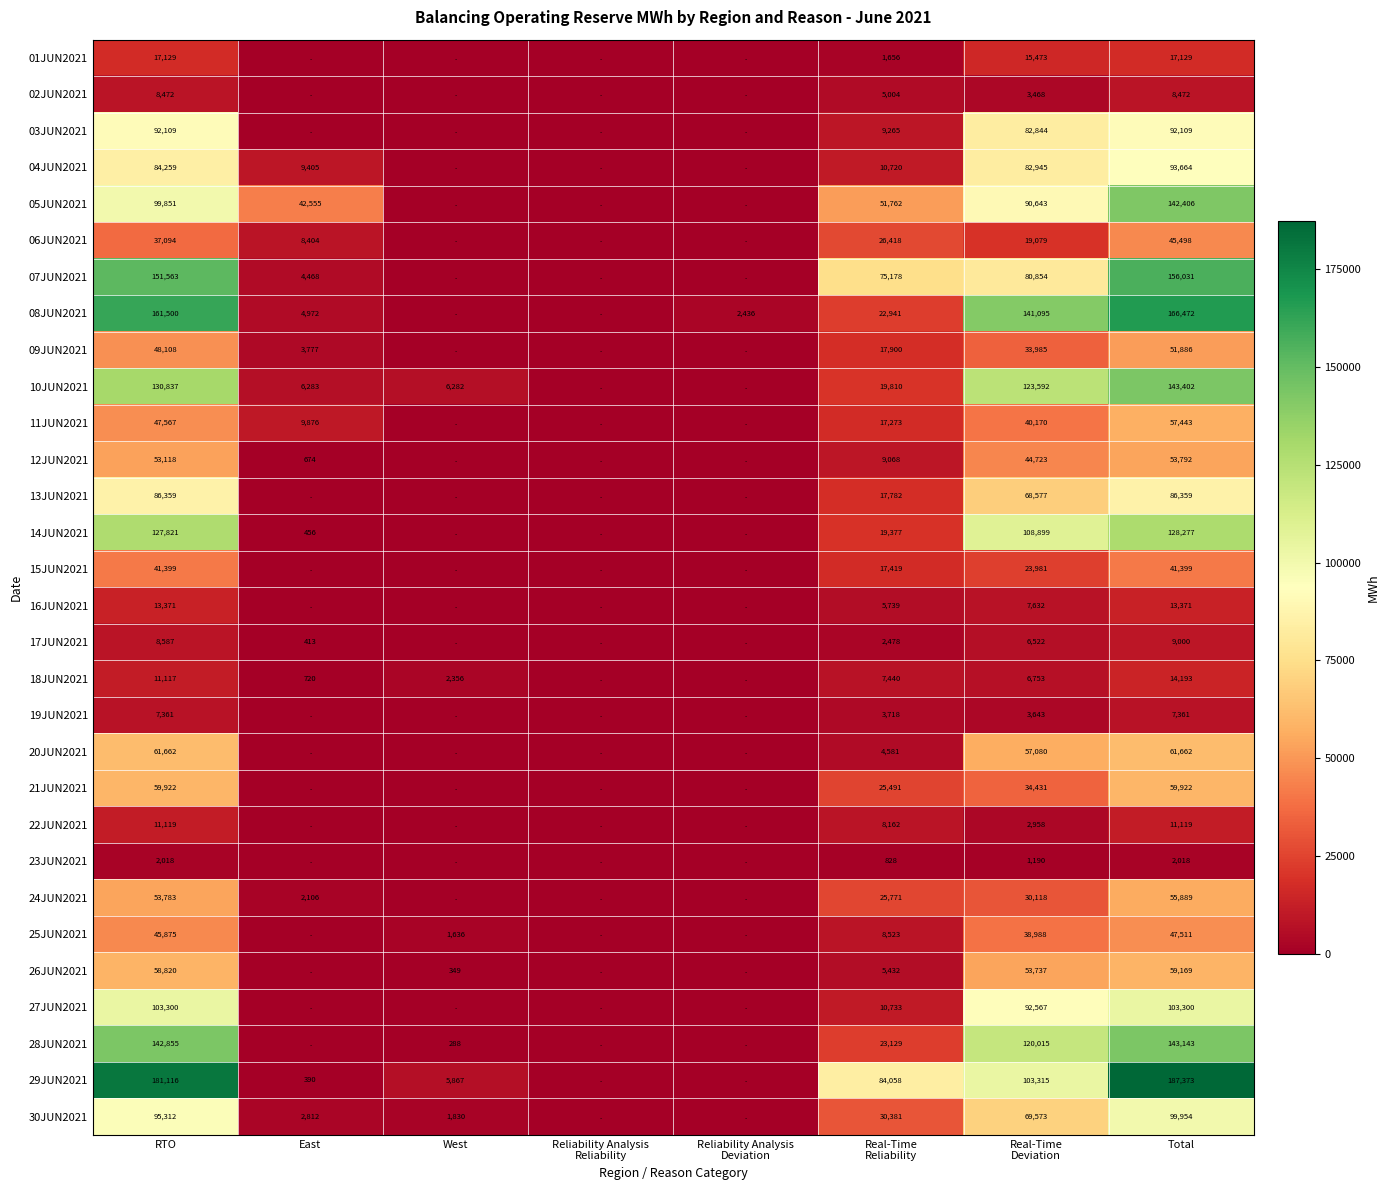

The 18JUN2021 series shows 19429.5 at RTO. True or false?

False